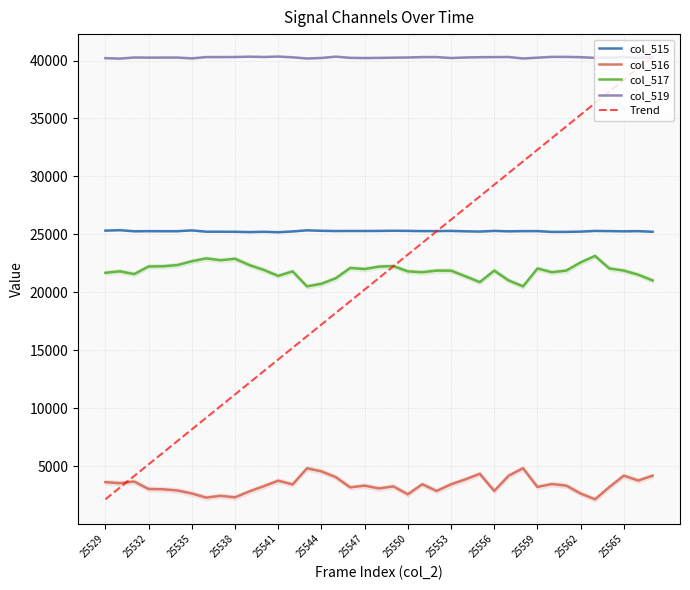

True or false: col_515 and col_517 cross at least once.

False